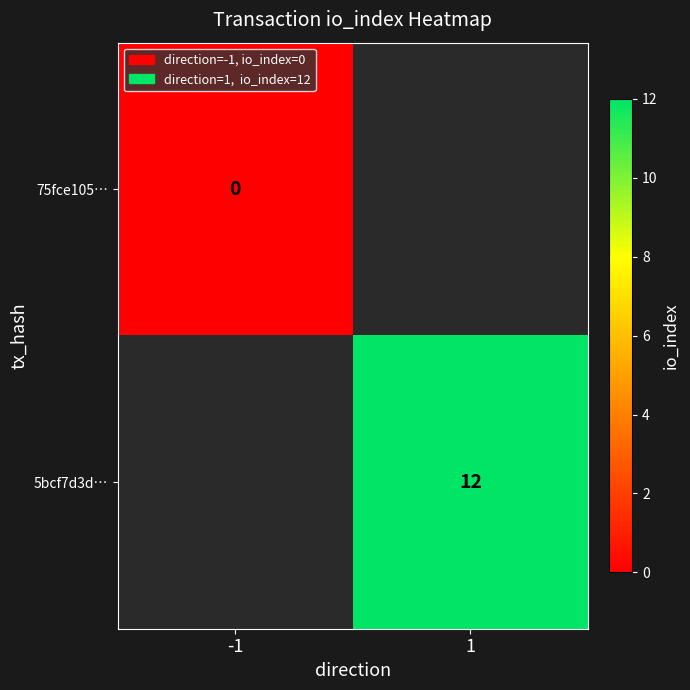

True or false: 5bcf7d3d… has a value of 12 at 1.

True